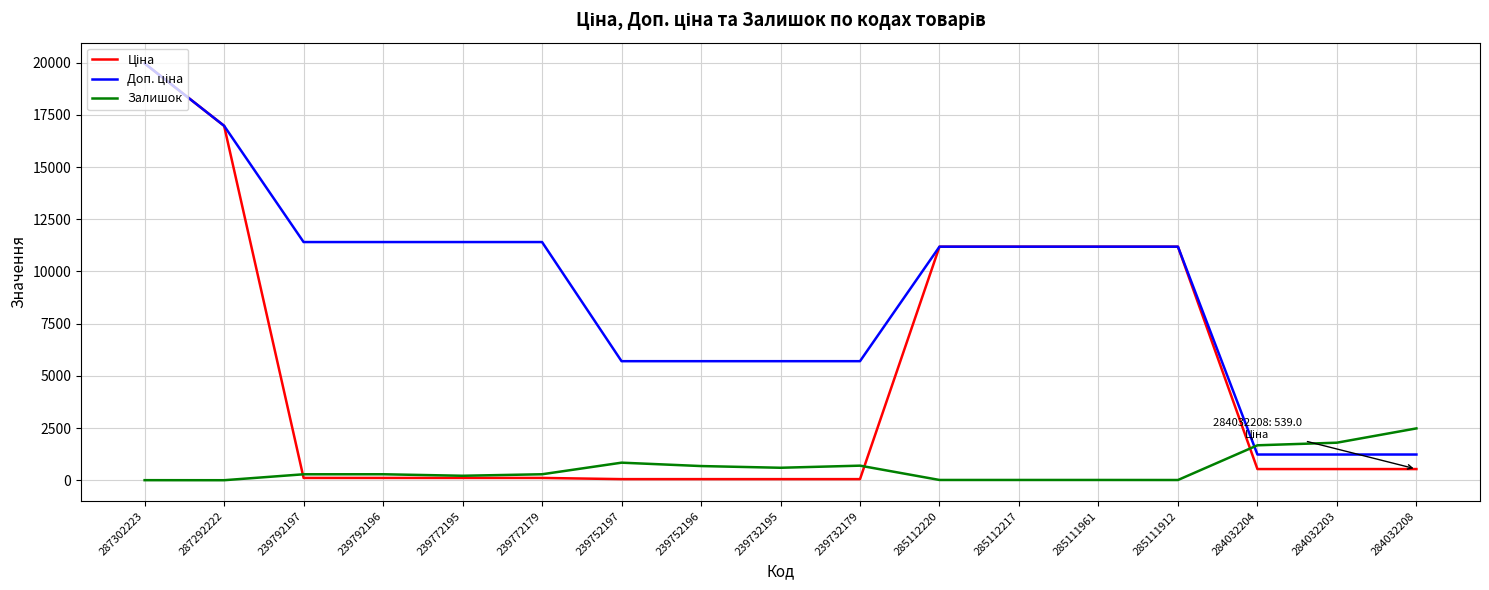

What is the maximum value shown in the chart?

19964.2